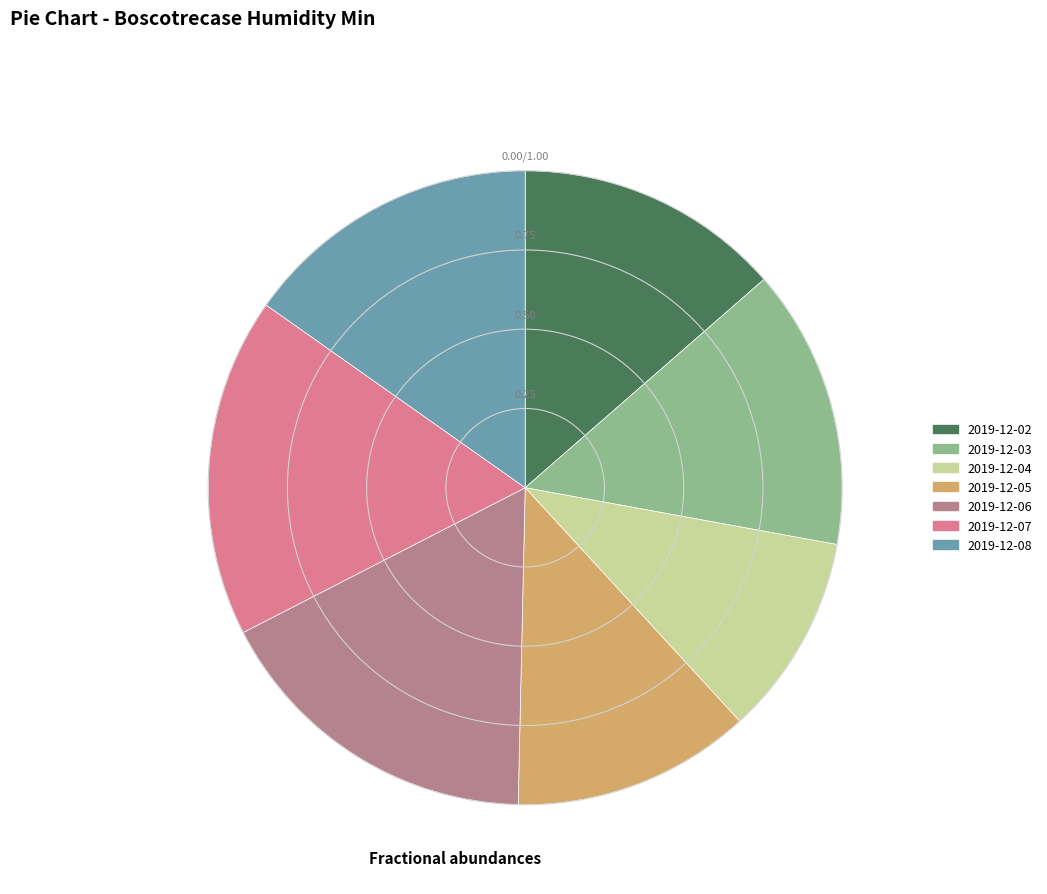

Do 2019-12-04 and 2019-12-03 together represent more than half of the pie?

No